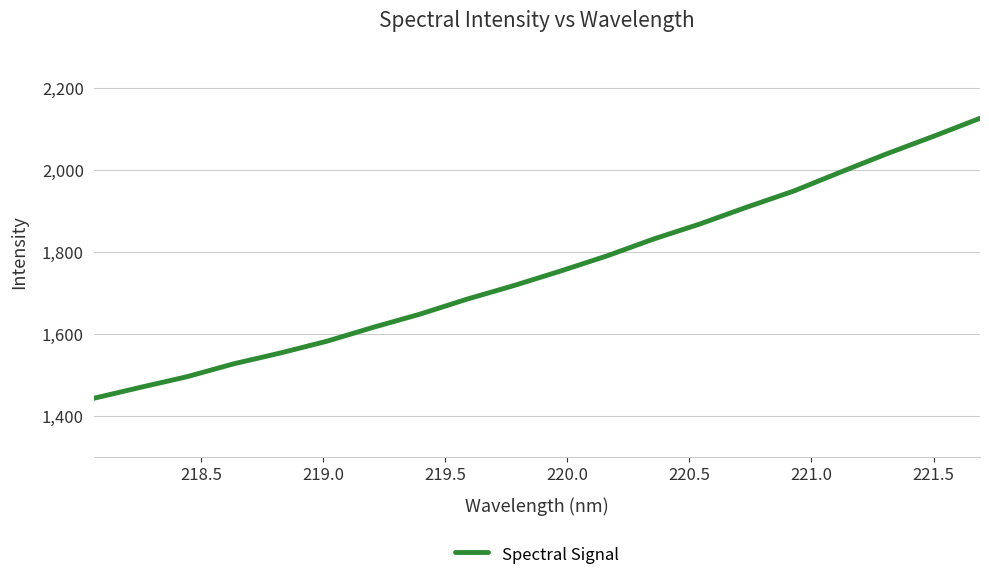

What is the maximum value shown in the chart?

2126.6